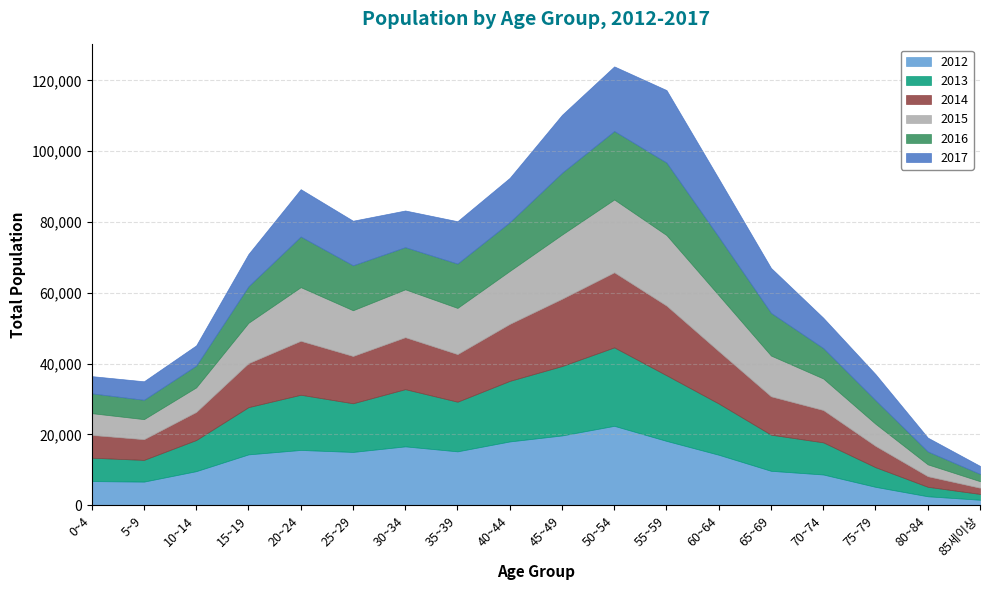

In 2013, how many points are lower than both neighbors (excluding endpoints)?

3